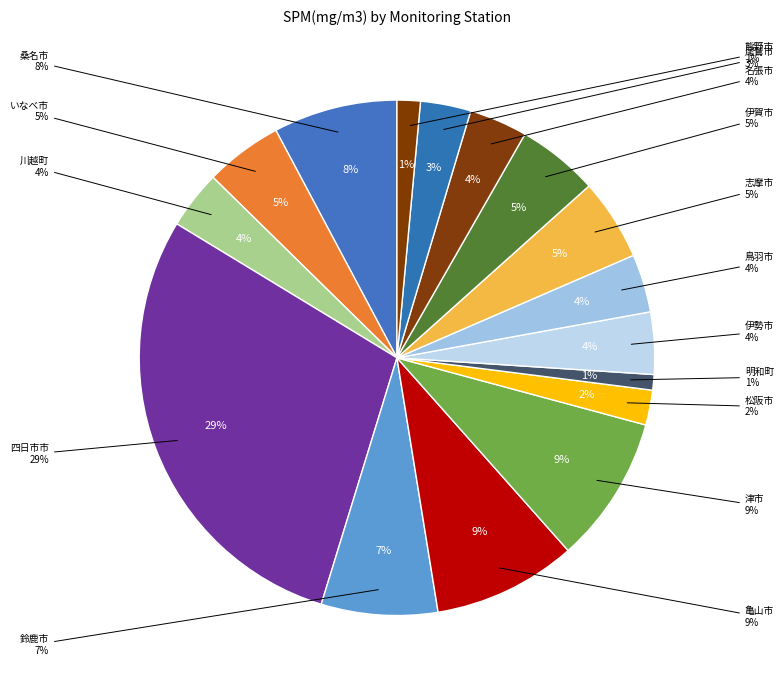

Is 津市/津西が丘小学校 the majority of the pie?

No